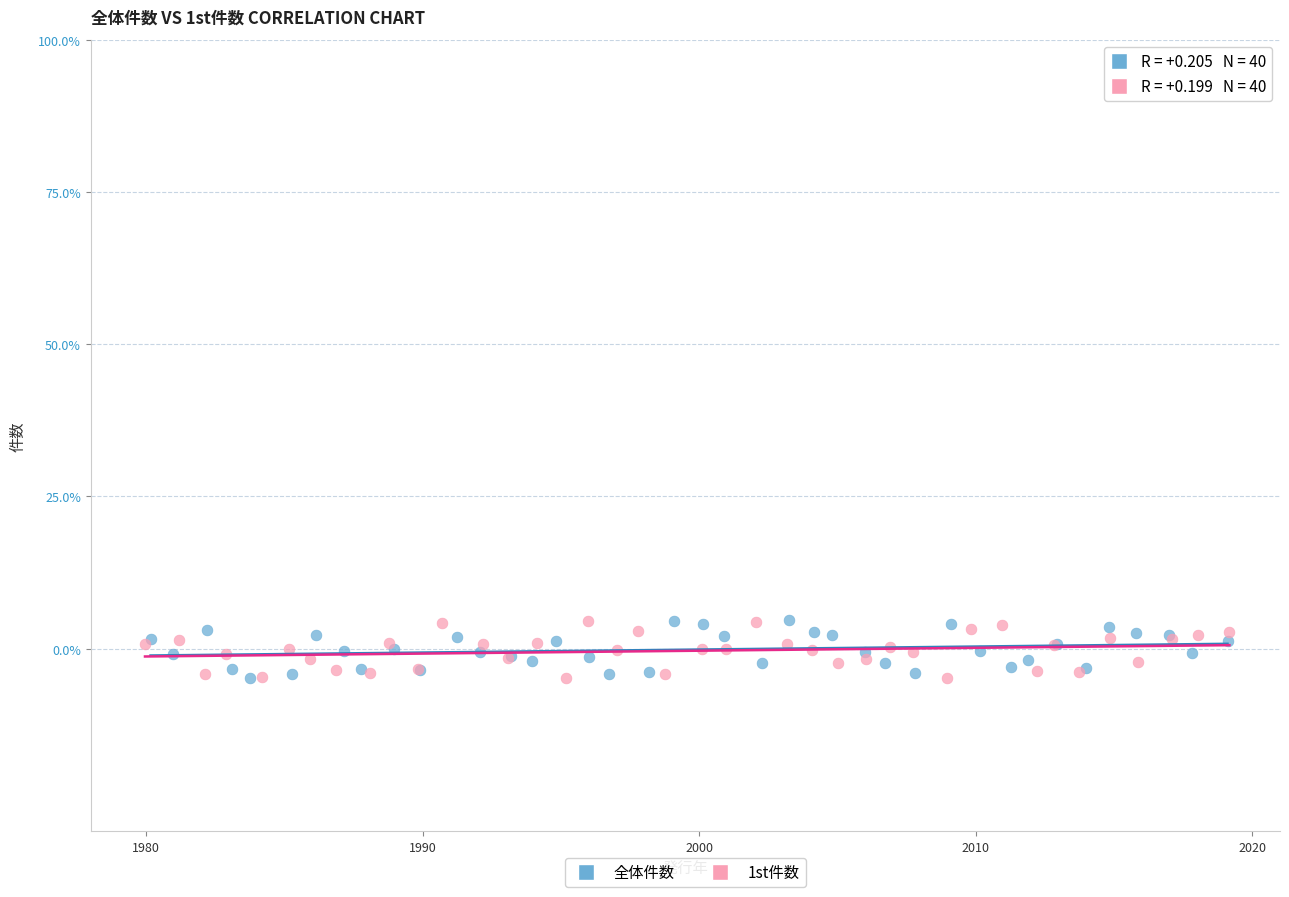

What are all the series names shown in the legend?

全体件数, 1st件数